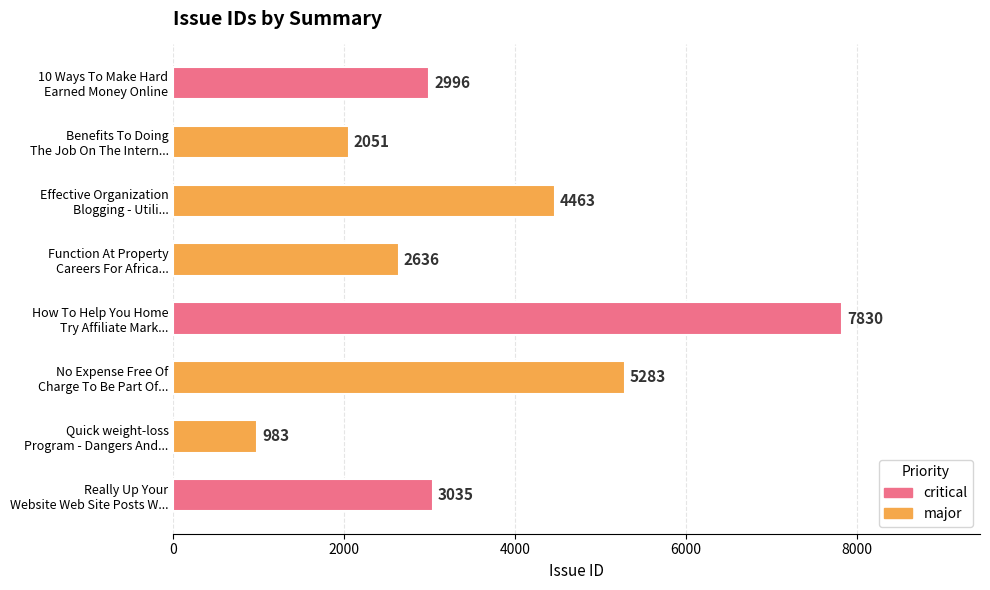

Reading bottom to top, transcribe all the data shown in this chart.

3035	983	5283	7830	2636	4463	2051	2996